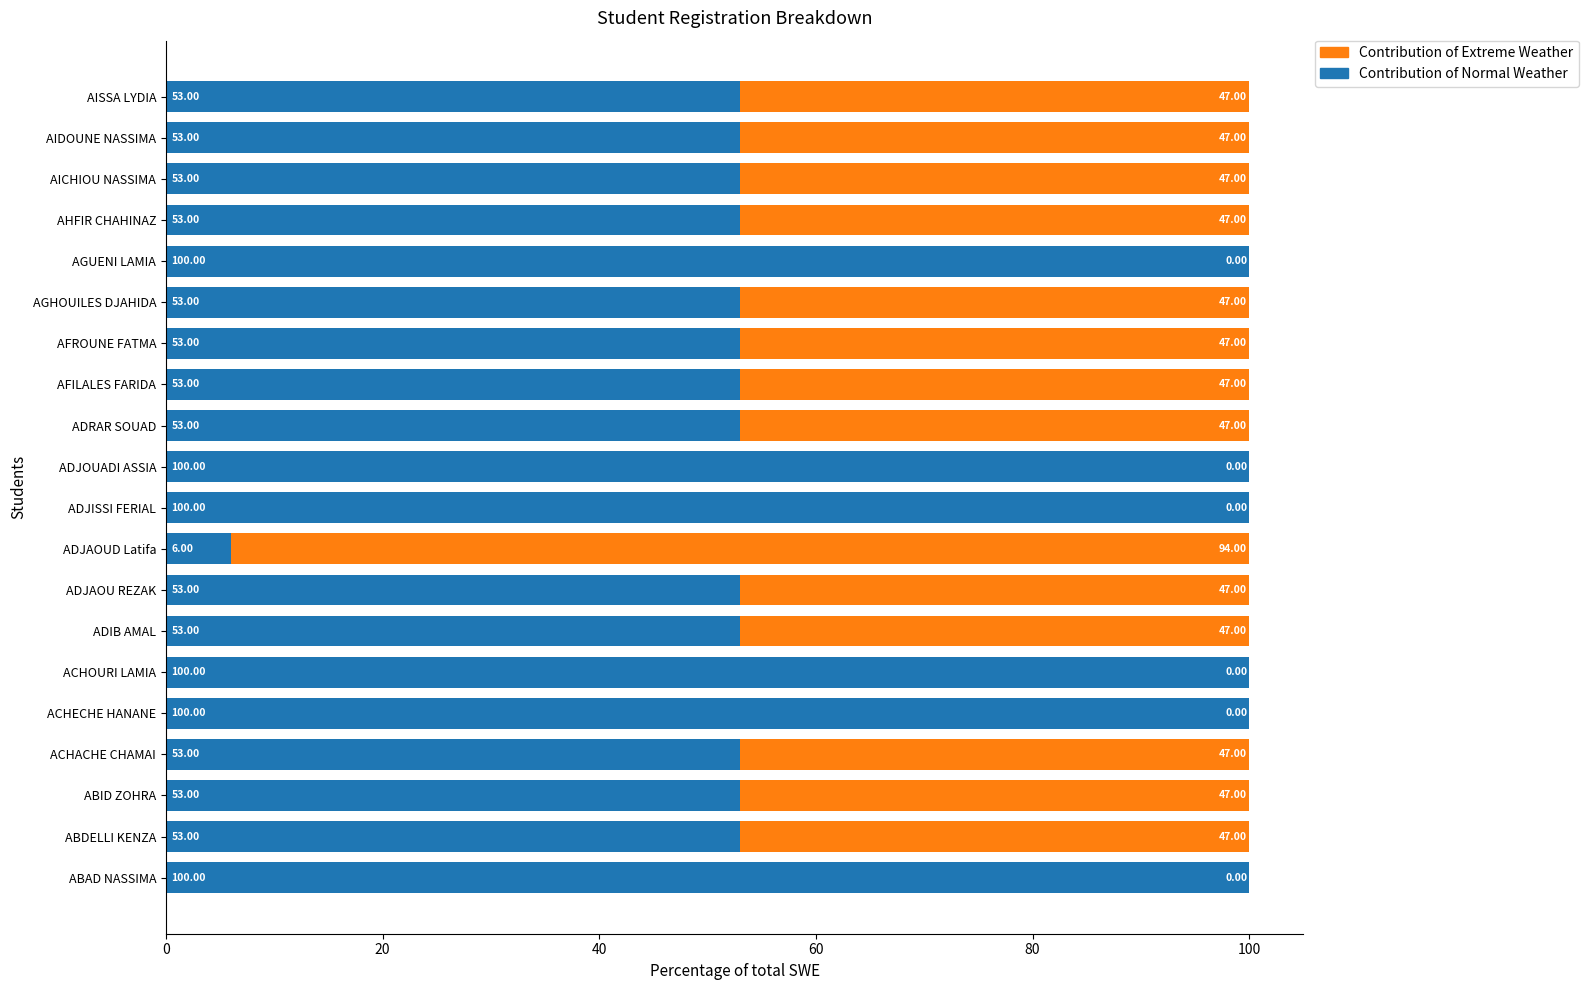

What is the total value across all series at AFROUNE FATMA?

100.0